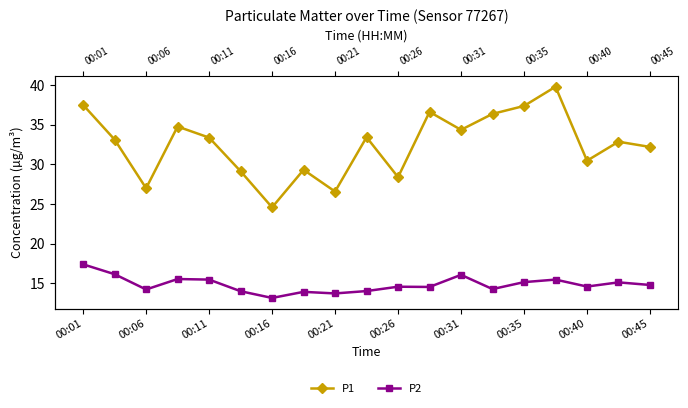

What is the value of the P2 point at the 16th from the left?

15.4